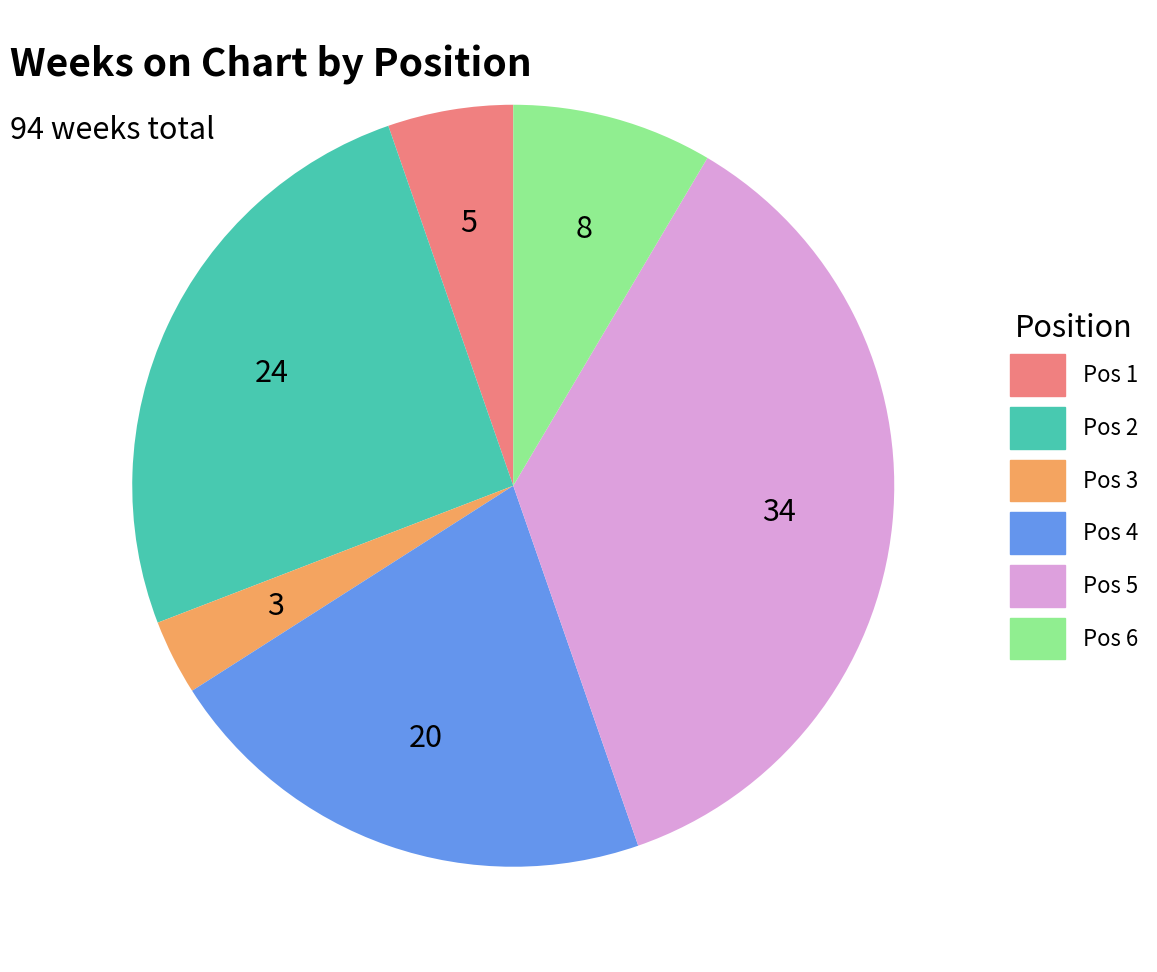

Does any single category account for the majority?

No